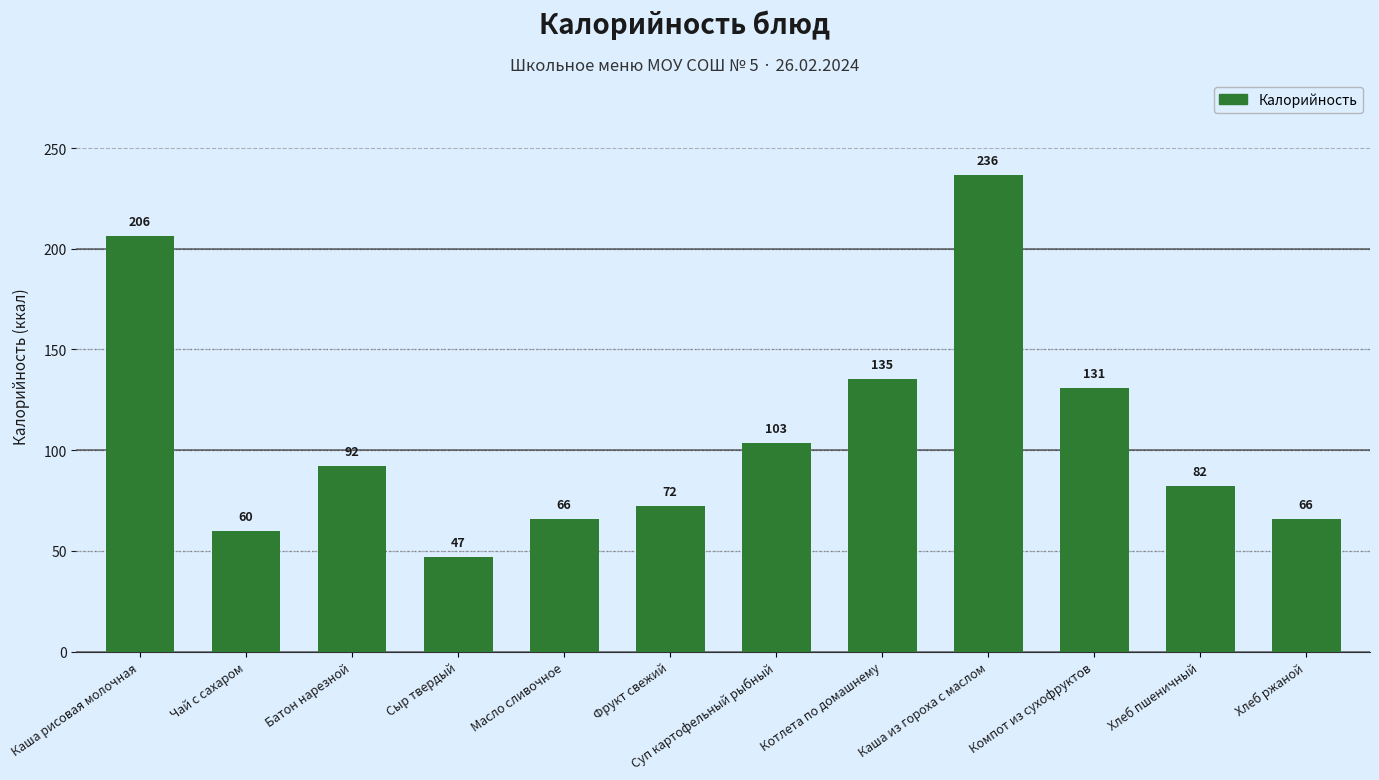

Is it true that the value at Чай с сахаром is 60.0?

True